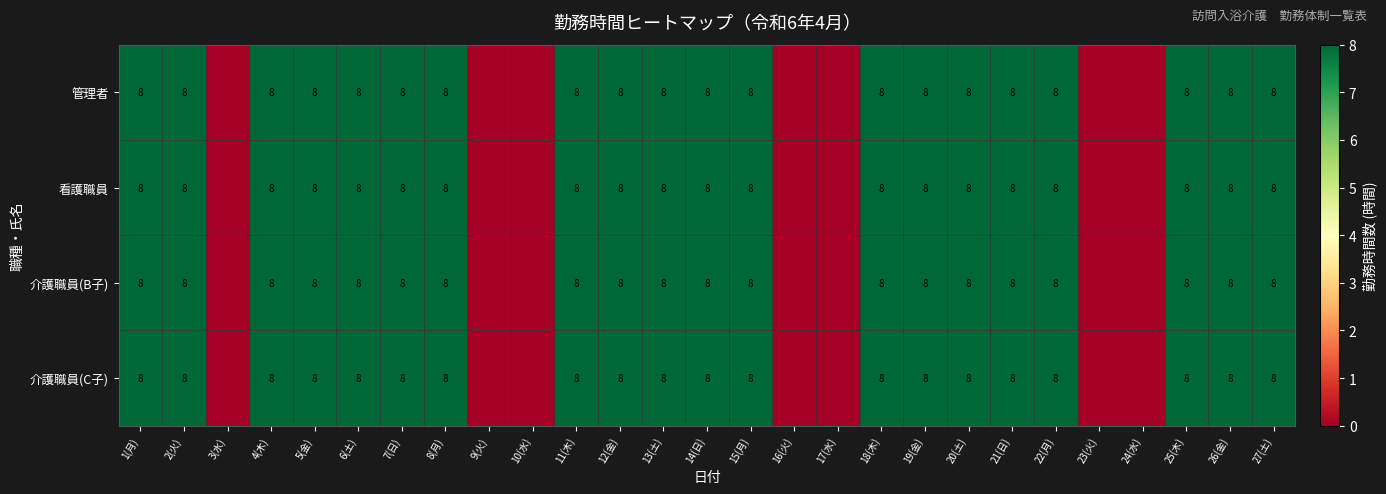

At which category is the sum across all series the highest?

1(月)